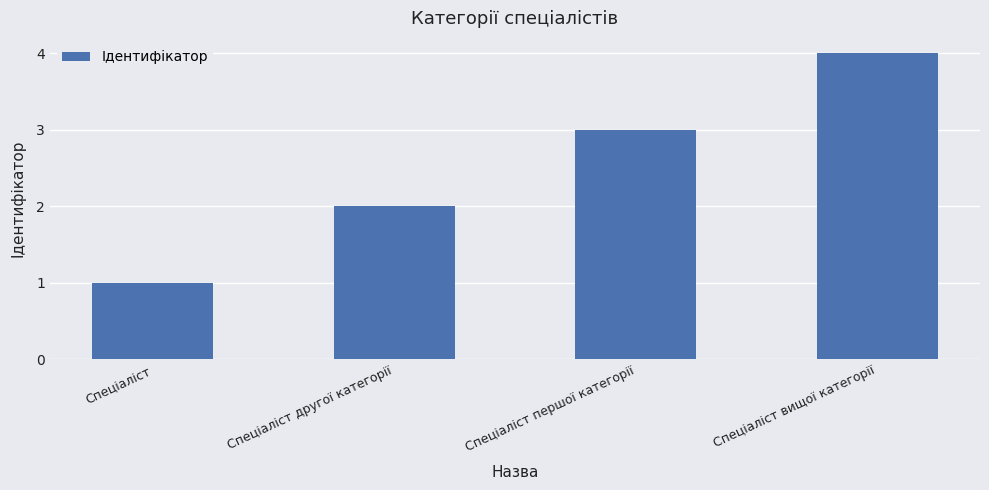

The value at Спеціаліст другої категорії is 2. True or false?

True